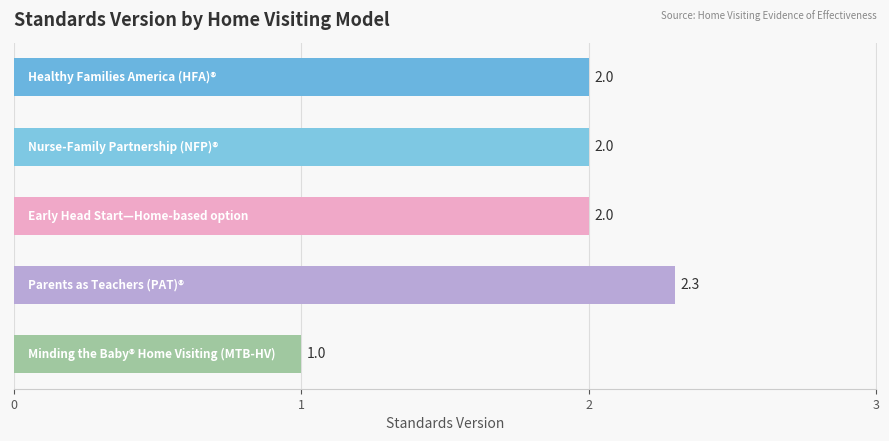

What is the greatest value displayed?

2.3